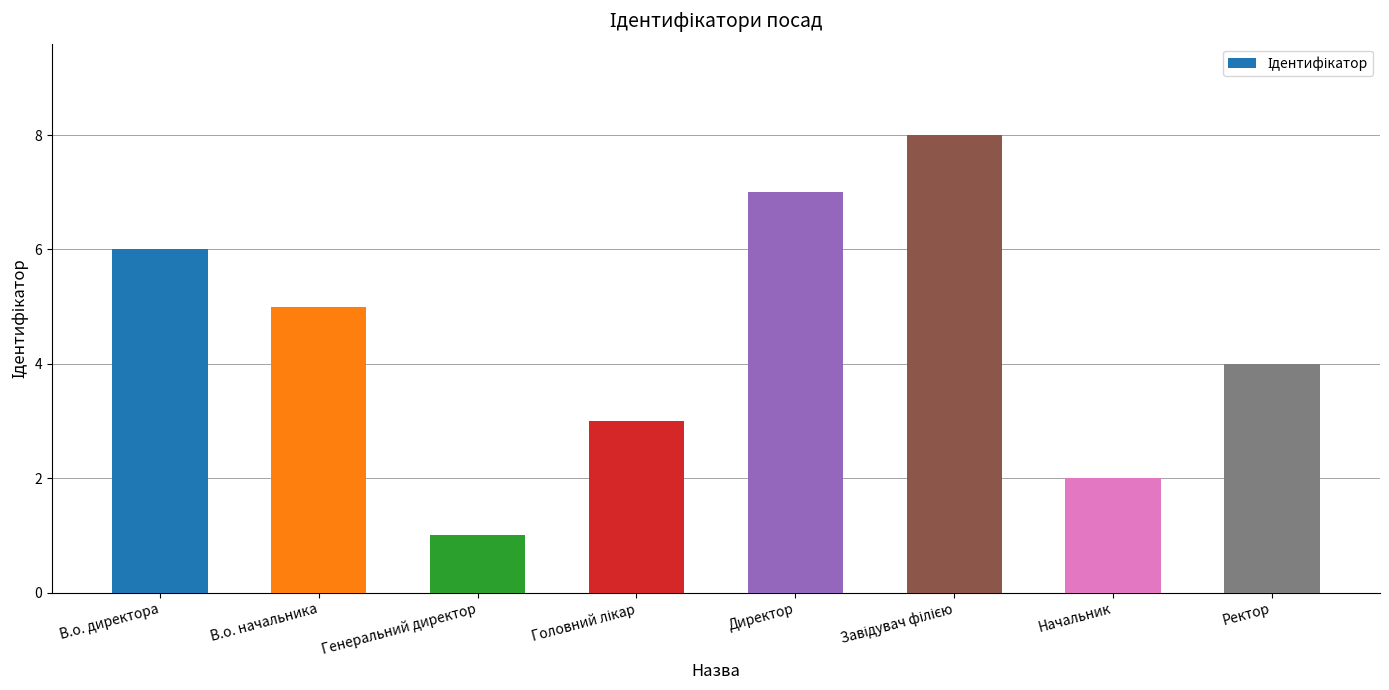

What is the ratio of the value at Начальник to the value at Генеральний директор?

2.0